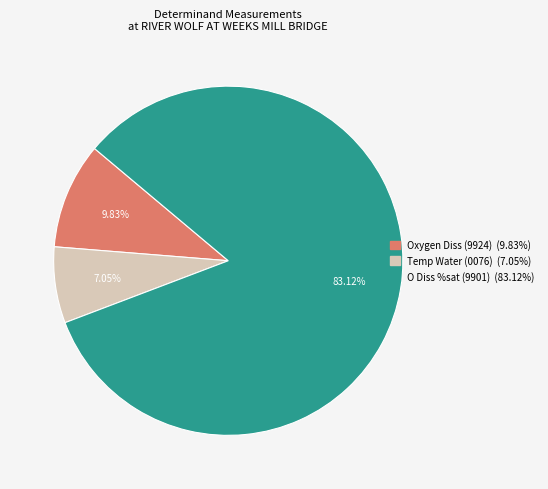

To the nearest percent, what is the difference between the largest and smallest slice percentages?

76%